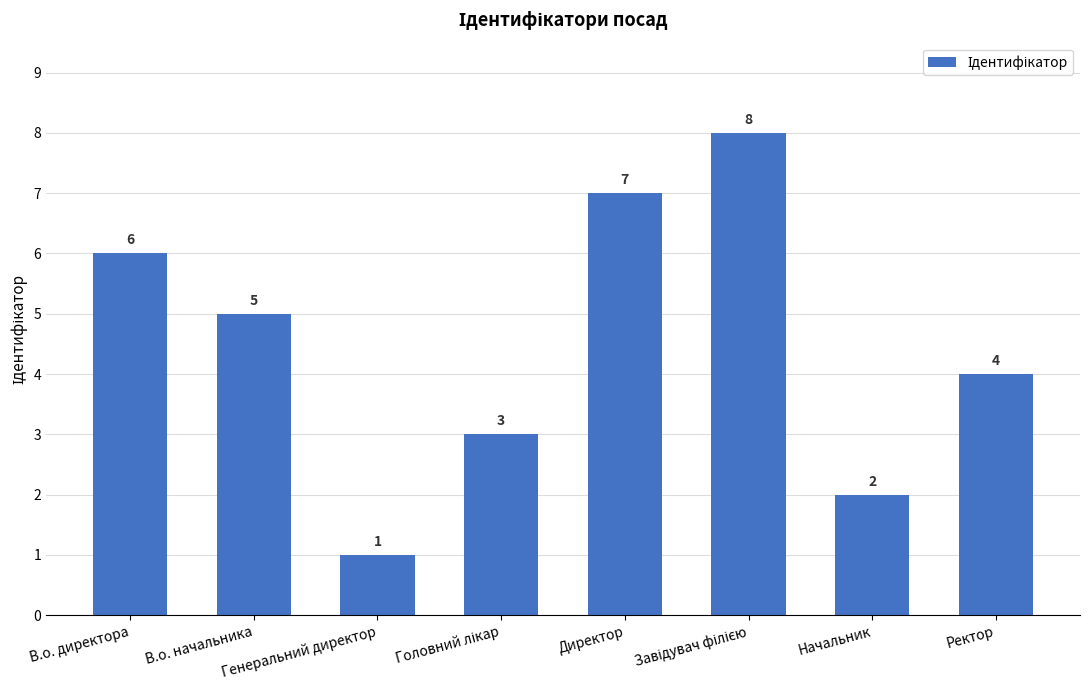

How many distinct data groups are displayed?

1